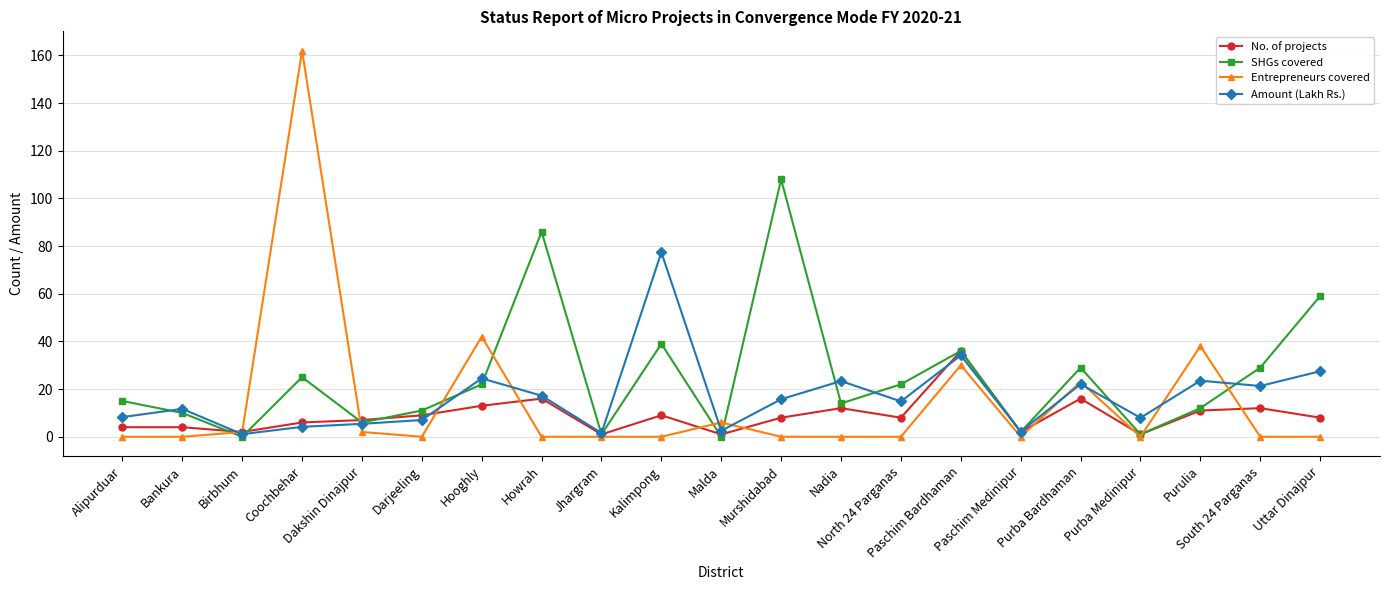

At how many categories does at least one series exceed 94?

2